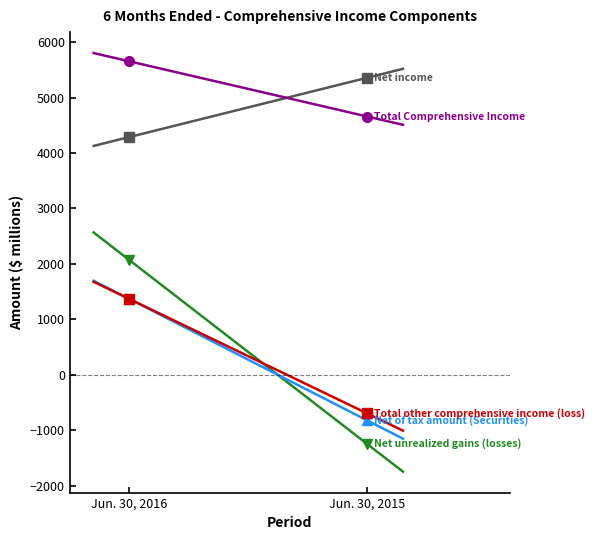

What is the greatest value displayed?

5654